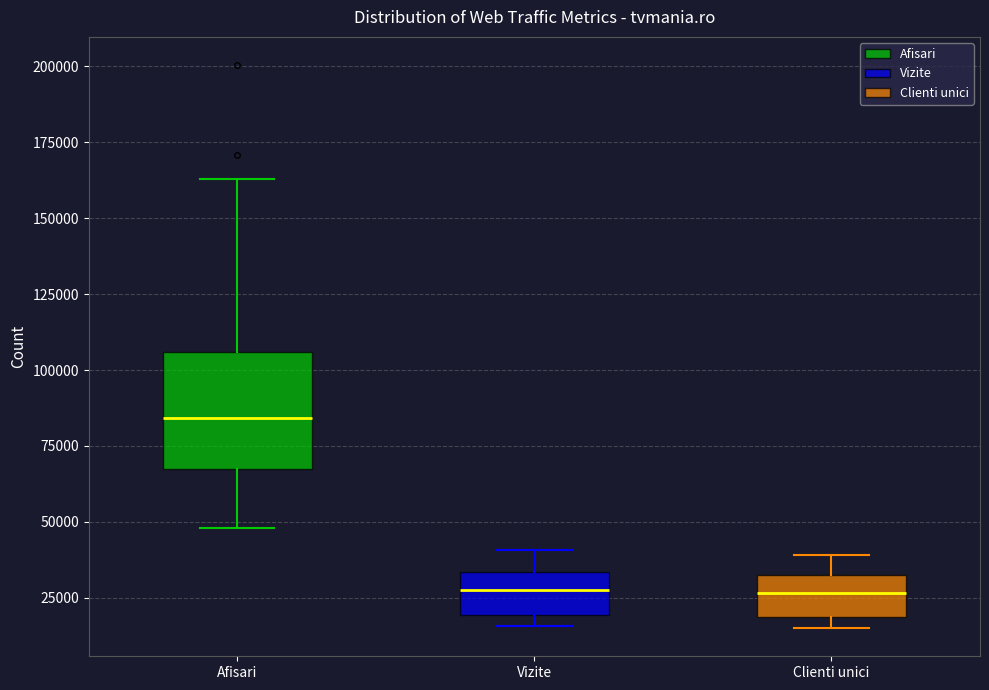

Reading left to right, read every box against the y-axis: the position of its median line, the range the box covers, and the ends of its whiskers. The values are not printed on the chart, so give them approximately, as read against the axis.

Afisari: median 85000, box 65000 to 105000, whiskers 50000 to 165000
Vizite: median 30000, box 20000 to 35000, whiskers 15000 to 40000
Clienti unici: median 25000, box 20000 to 35000, whiskers 15000 to 40000